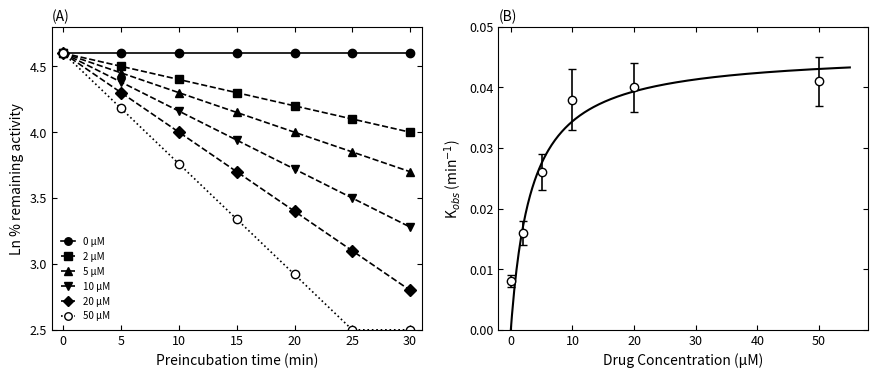

Reading left to right, what are all the values shown in this chart?

0 μM: 4.6	4.6	4.6	4.6	4.6	4.6	4.6
2 μM: 4.6	4.5	4.4	4.3	4.2	4.1	4.0
5 μM: 4.6	4.5	4.3	4.2	4.0	3.9	3.7
10 μM: 4.6	4.4	4.2	3.9	3.7	3.5	3.3
20 μM: 4.6	4.3	4.0	3.7	3.4	3.1	2.8
50 μM: 4.6	4.2	3.8	3.3	2.9	2.5	2.5